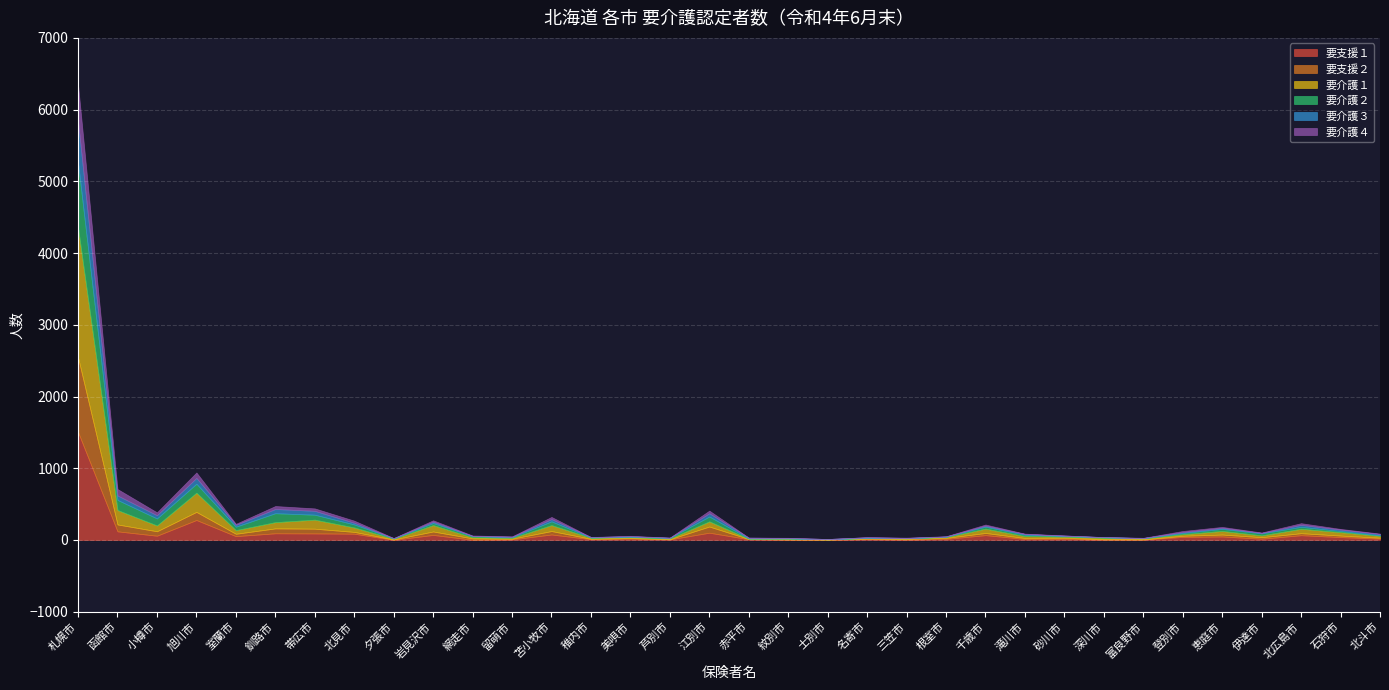

True or false: 要支援２ and 要介護４ intersect in this chart.

True